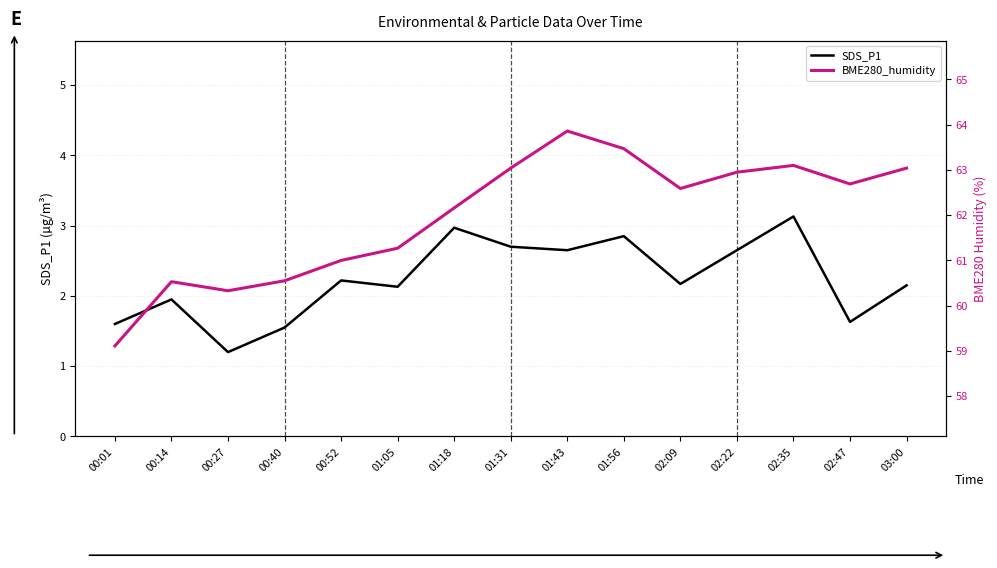

How many categories are shown in the chart?

15